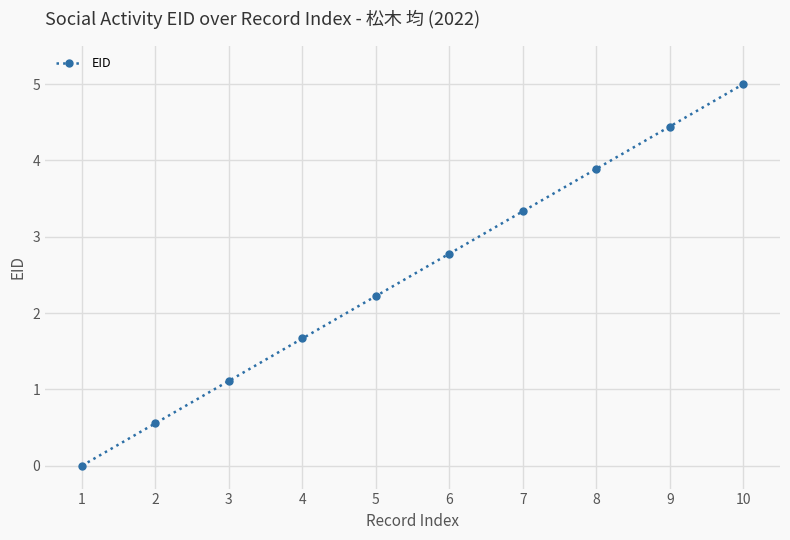

How many values are below 2?

4